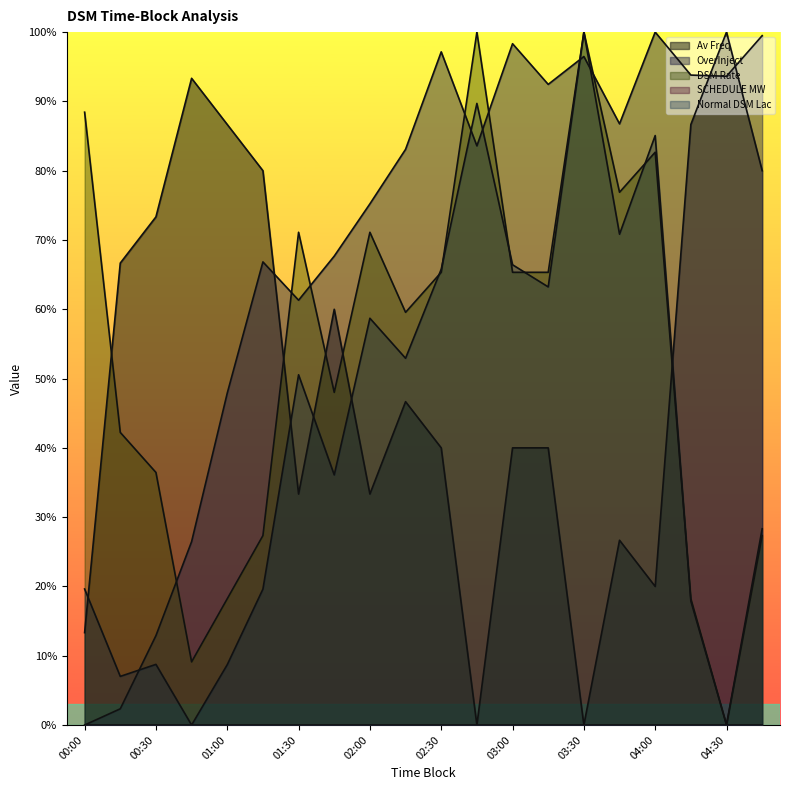

The Normal DSM Lac series shows 0.9 at 02:45. True or false?

True